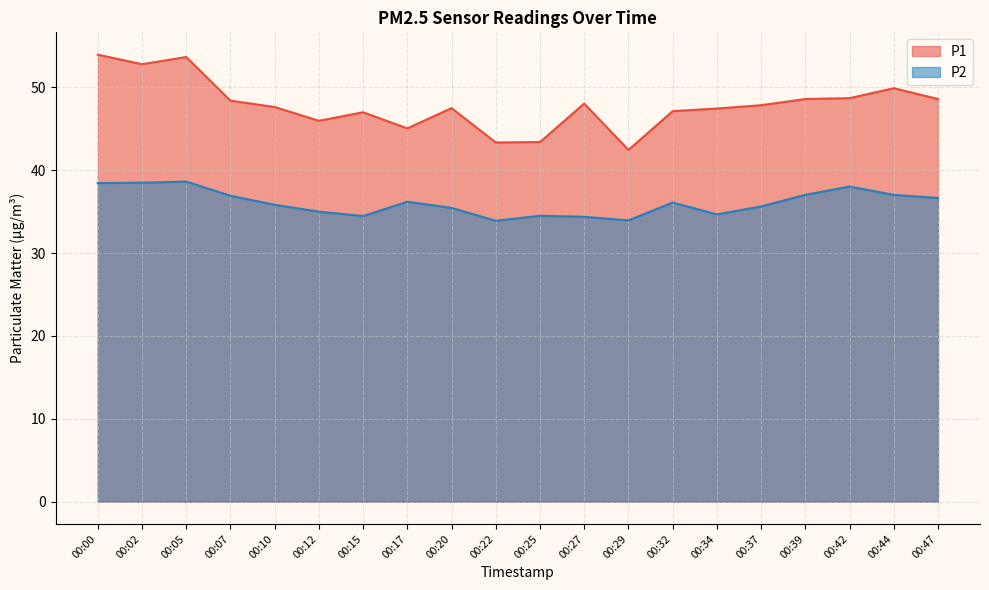

What is the value of the P2 point at the 14th from the left?

36.1